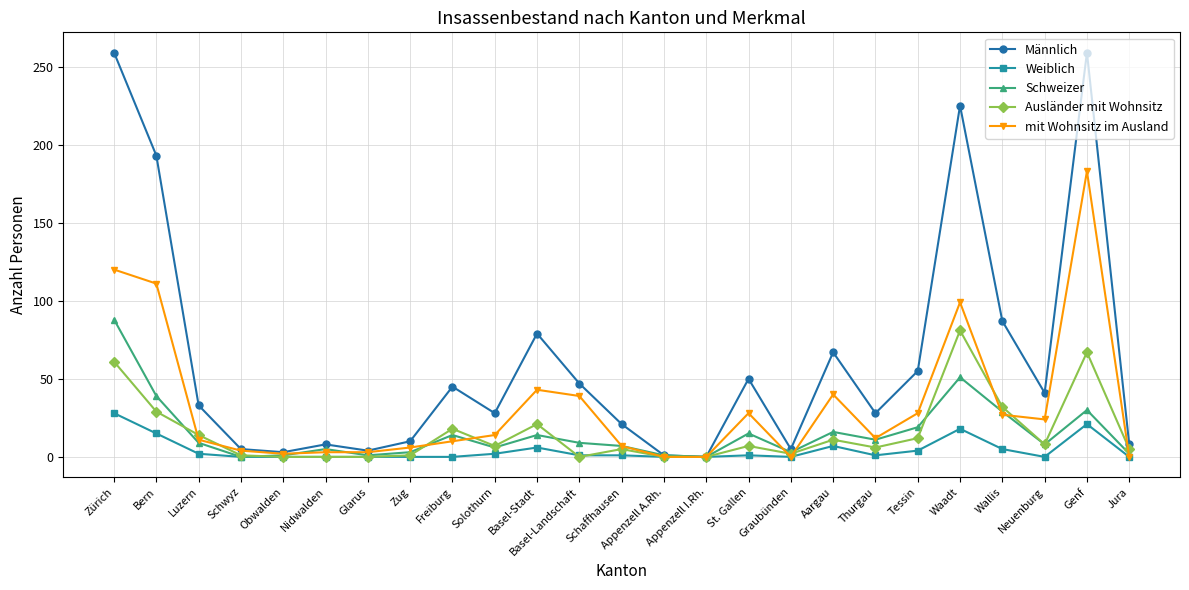

True or false: Männlich has more than 2 points higher than both neighbors.

True